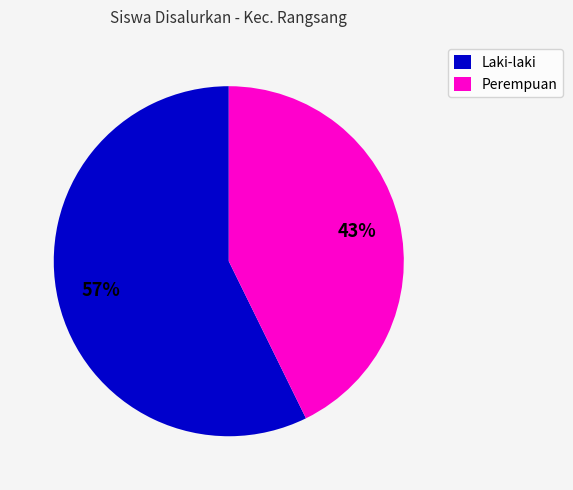

Which slice is the largest?

Laki-laki